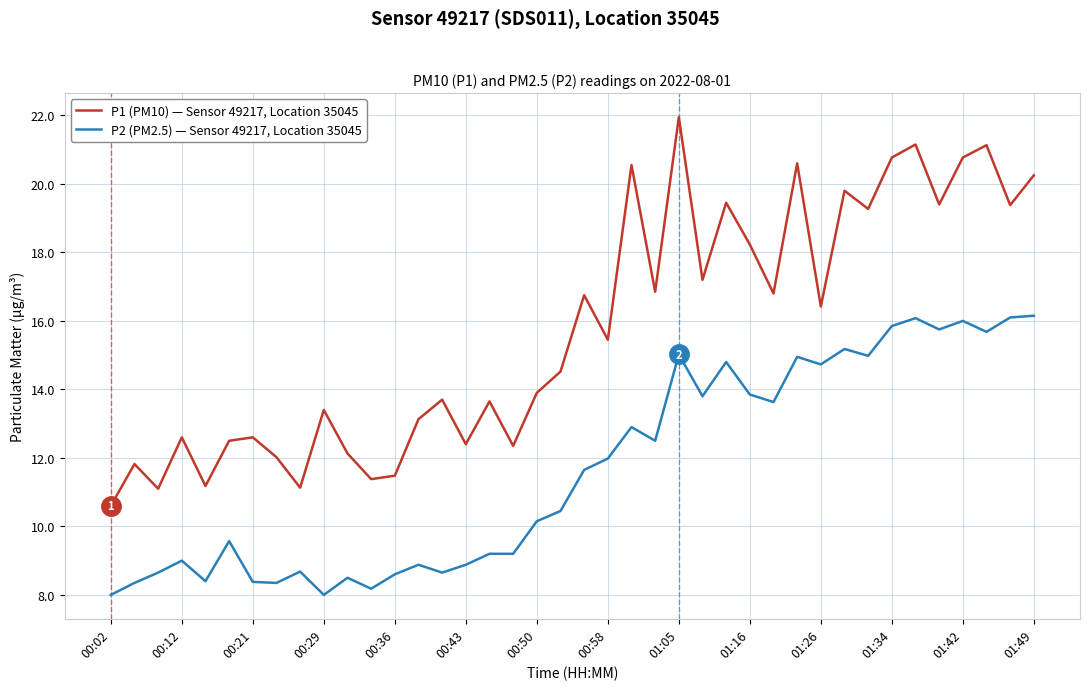

In P1 (PM10) — Sensor 49217, Location 35045, how many points are lower than both neighbors (excluding endpoints)?

14